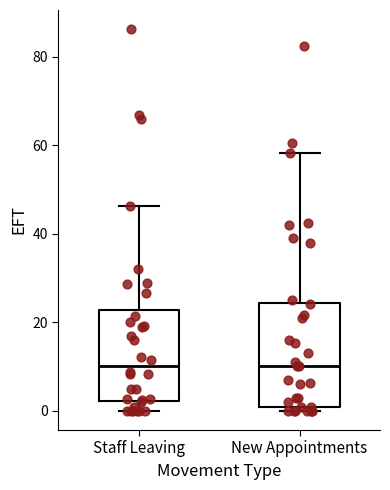

Comparing the boxes themselves (not the whiskers), which one is the tallest?

New Appointments